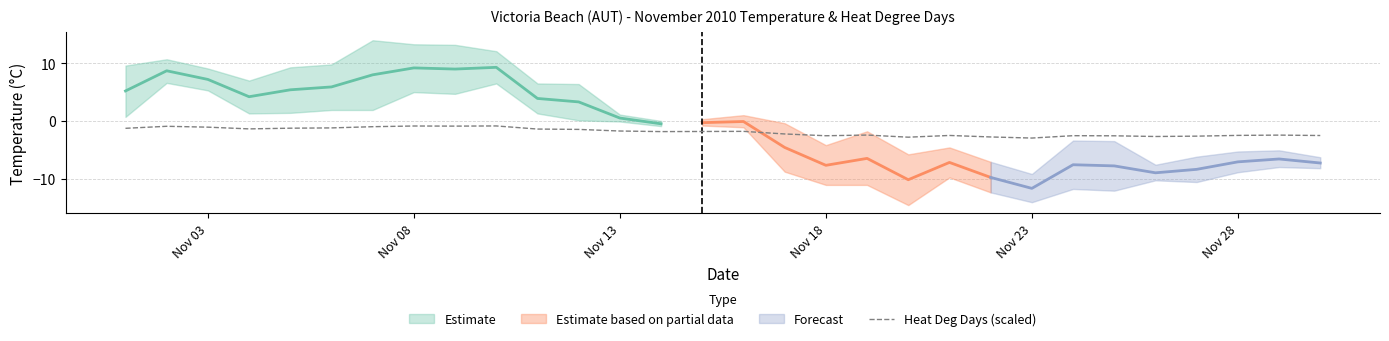

What is the difference between the second highest and minimum values?

2.1